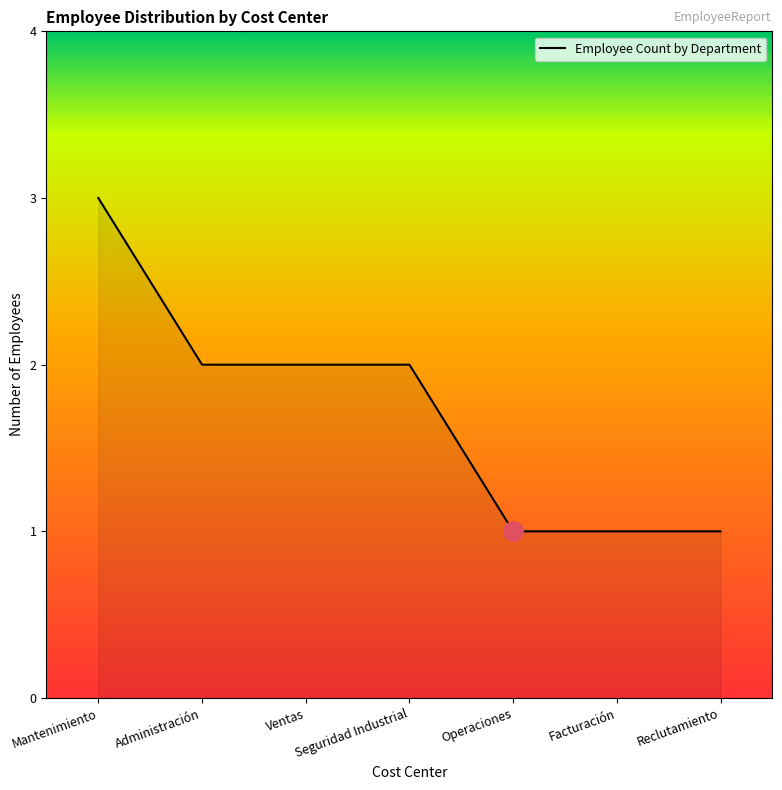

What is the sum of the values at Seguridad Industrial and Operaciones?

3